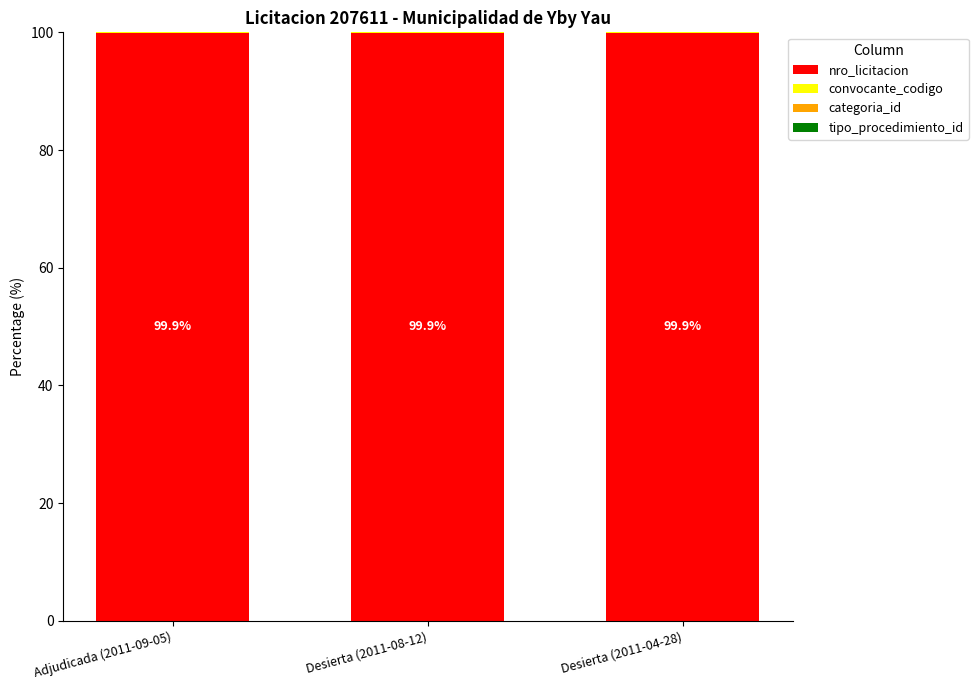

How many distinct data groups are displayed?

4